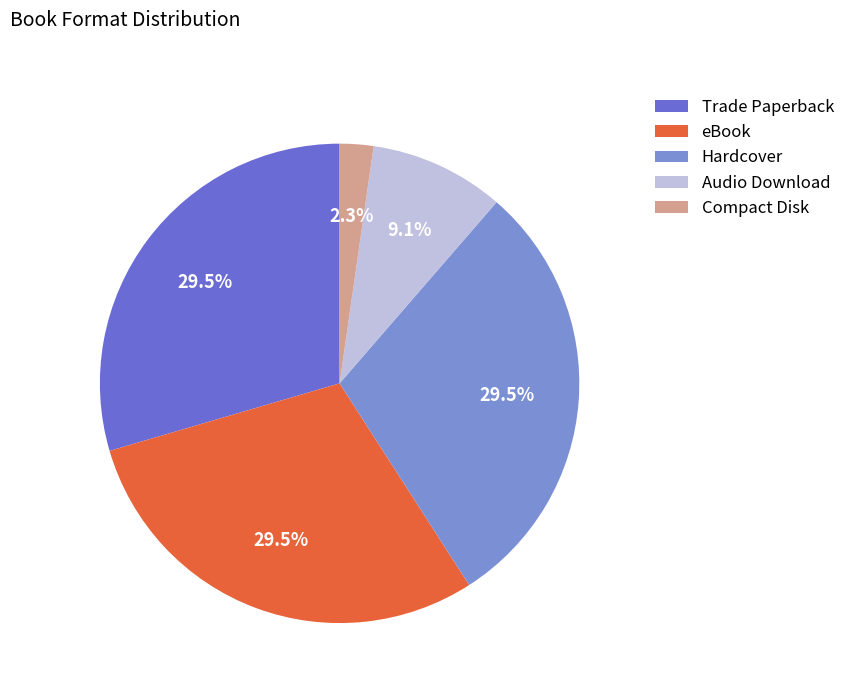

To the nearest percent, what percentage of the pie is Trade Paperback?

30%